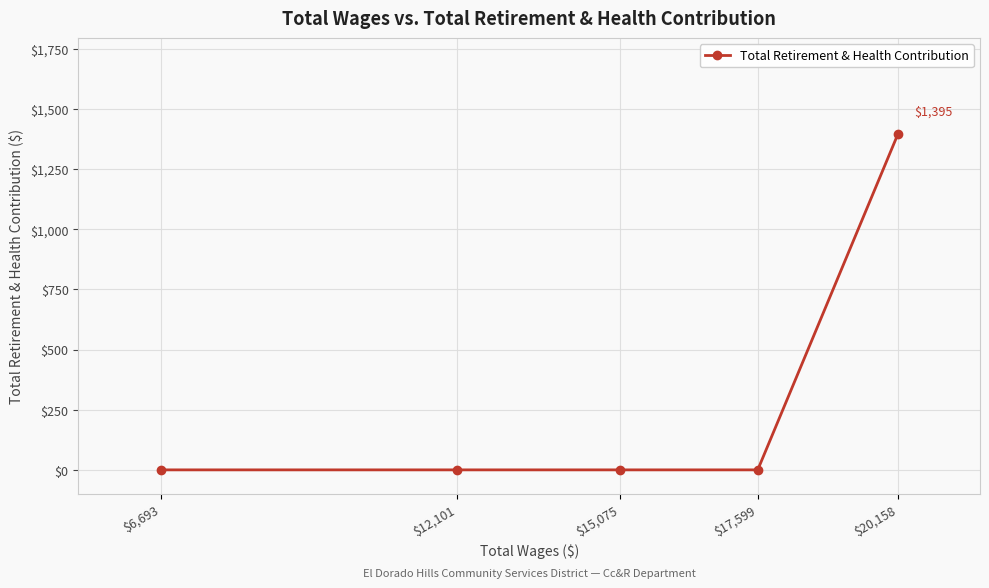

Rank the categories by value from highest to lowest.

$20,158, $17,599, $15,075, $12,101, $6,693